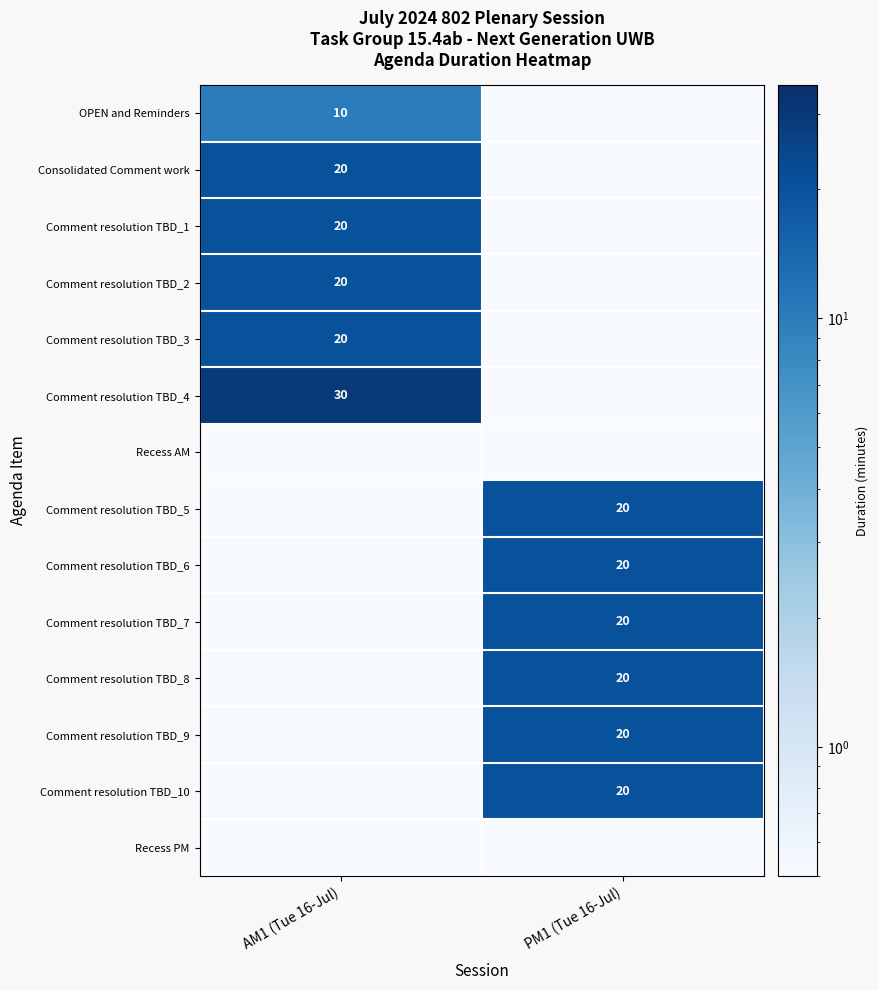

Is it true that Comment resolution TBD_4 equals 30.0 at AM1 (Tue 16-Jul)?

True